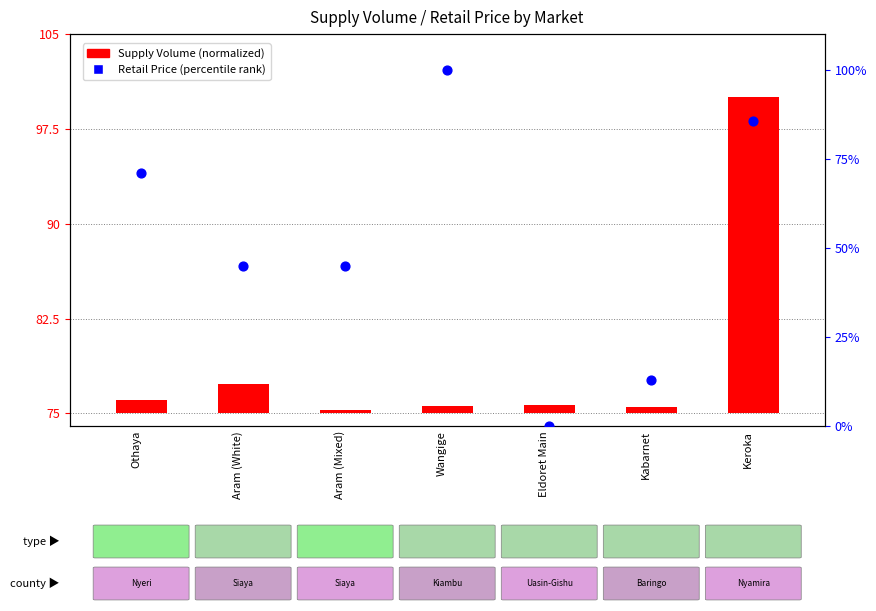

What is the total value across all series at Aram (White)?

47.2